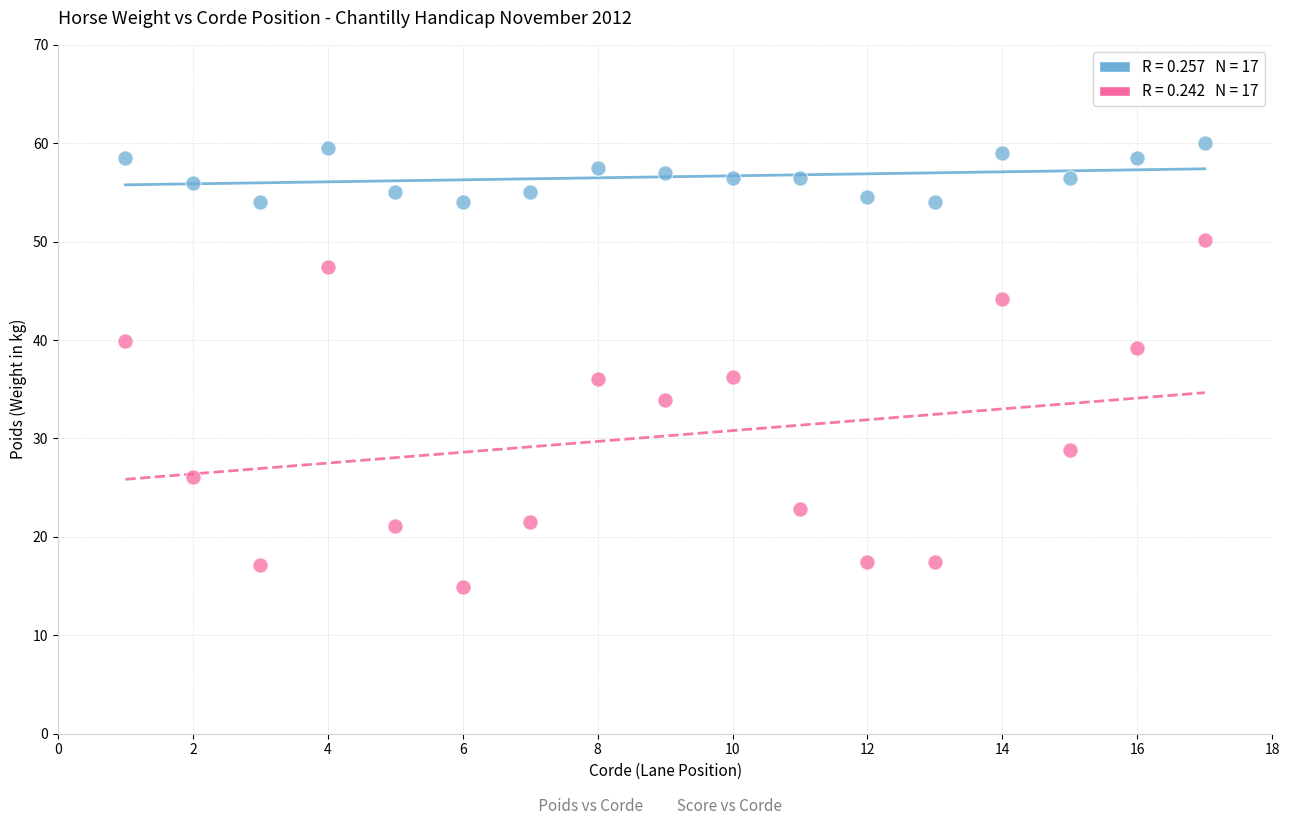

Across all data points, what is the range of X values (max minus min)?

16.0